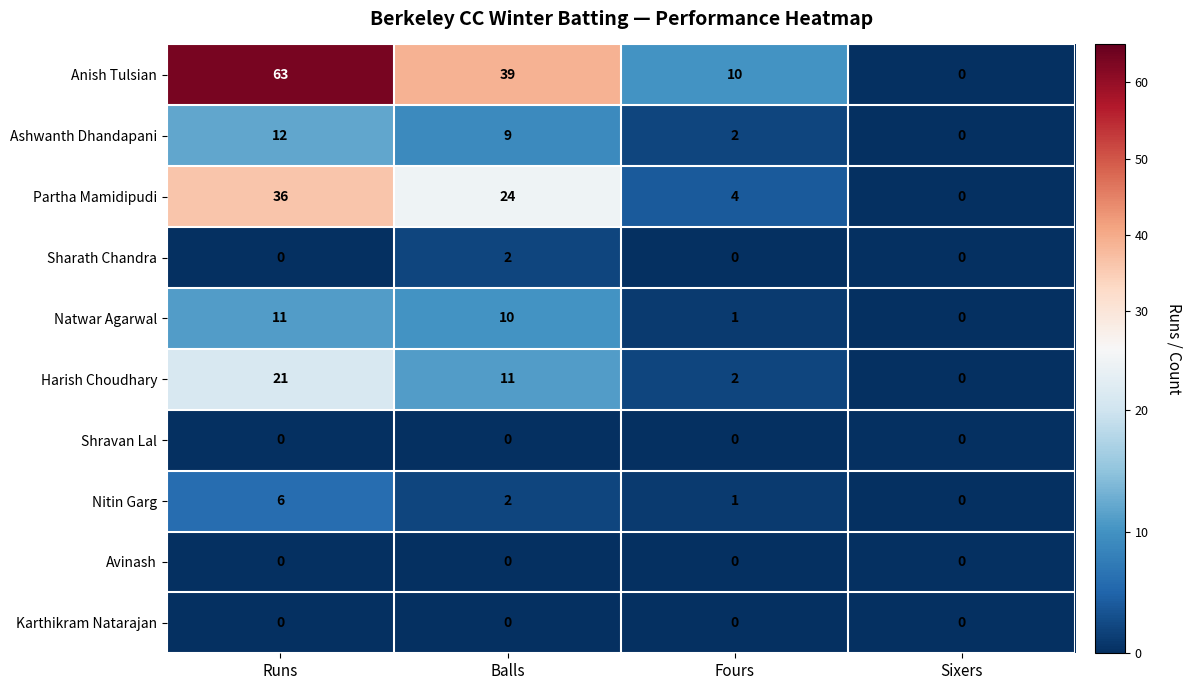

Is it true that Natwar Agarwal equals 7 at Sixers?

False